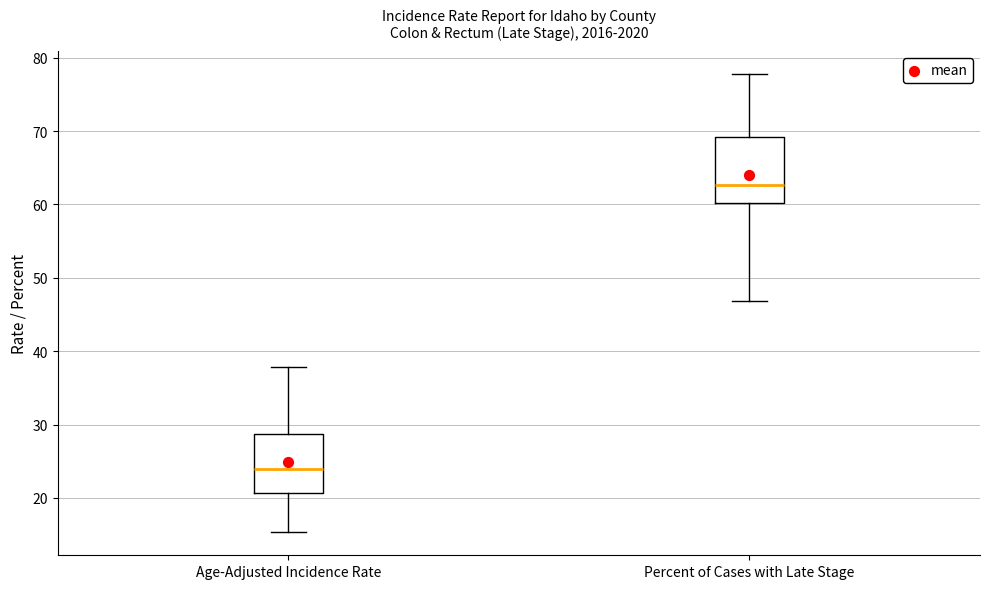

Comparing the boxes themselves (not the whiskers), which one is the tallest?

Percent of Cases with Late Stage